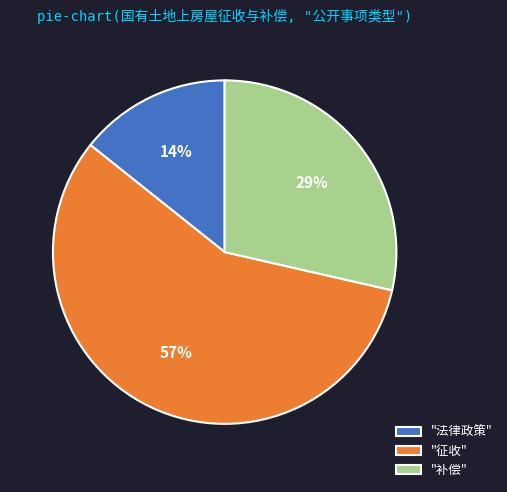

Is there a majority slice in this chart?

Yes